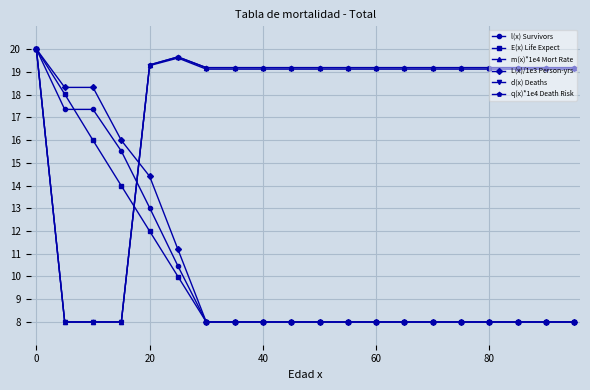

What is the lowest value of the m(x)*1e4 Mort Rate series?

8.0